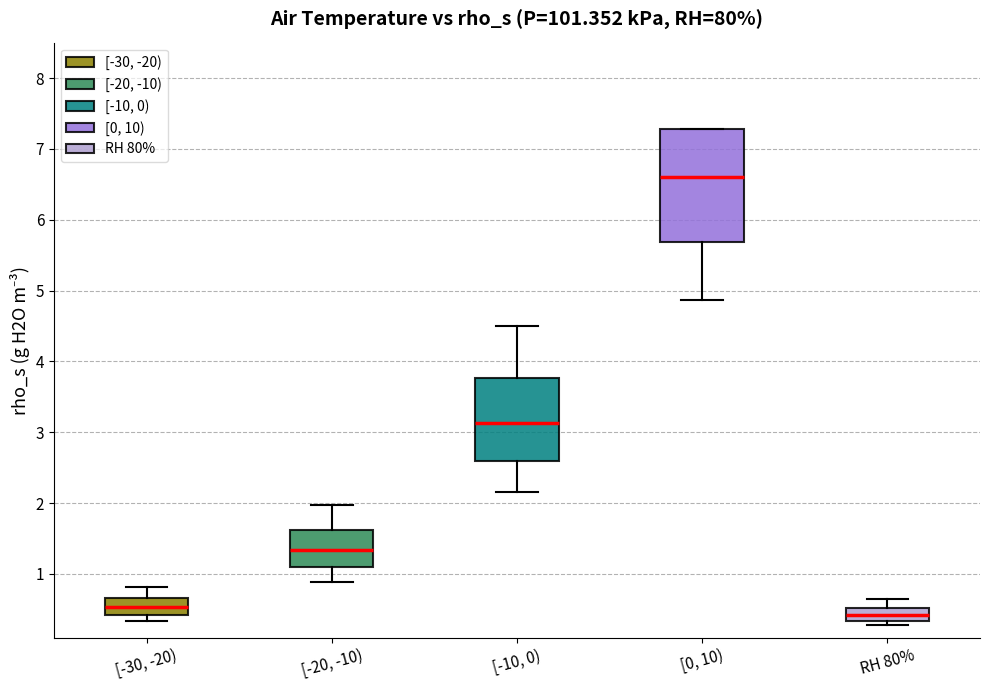

Which box's median line is the highest?

[0, 10)